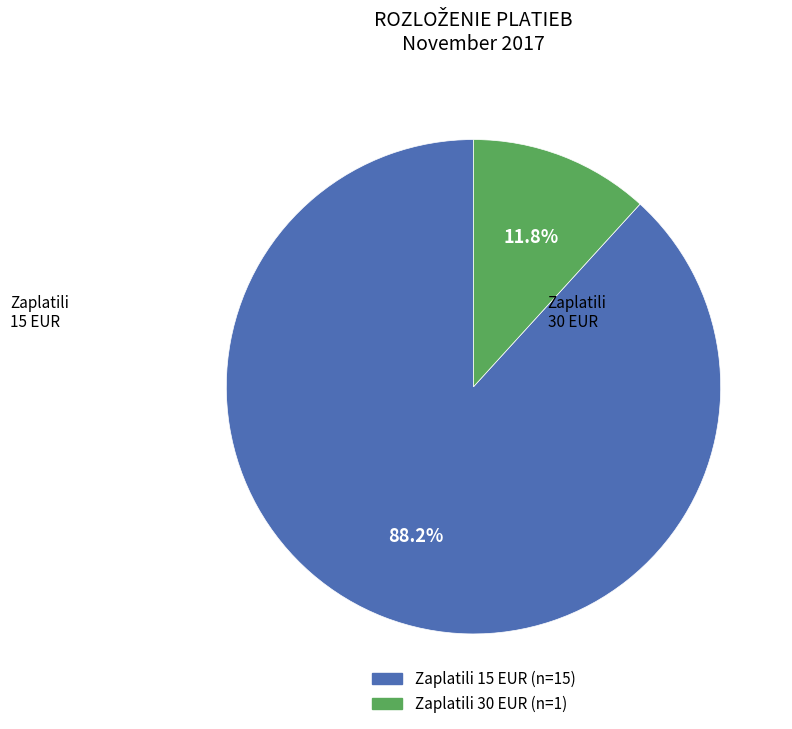

To the nearest percent, what is the average slice percentage?

50%